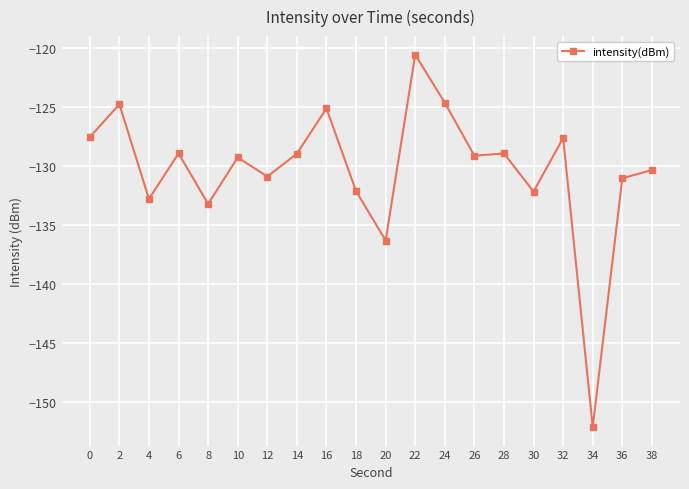

What is the change in value from 14 to 32?

+1.3